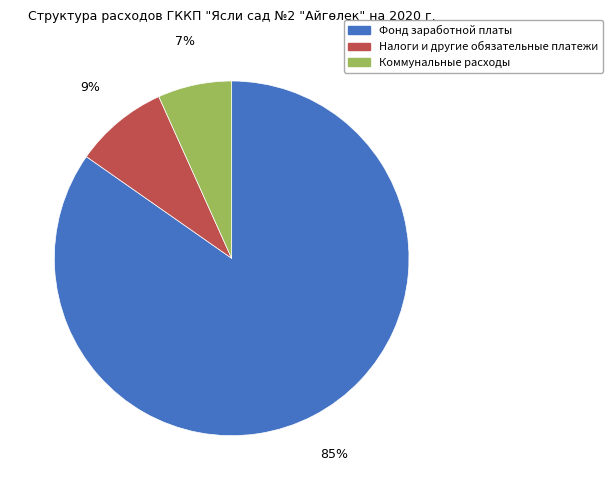

What percentage is the Коммунальные расходы slice, to the nearest percent?

7%